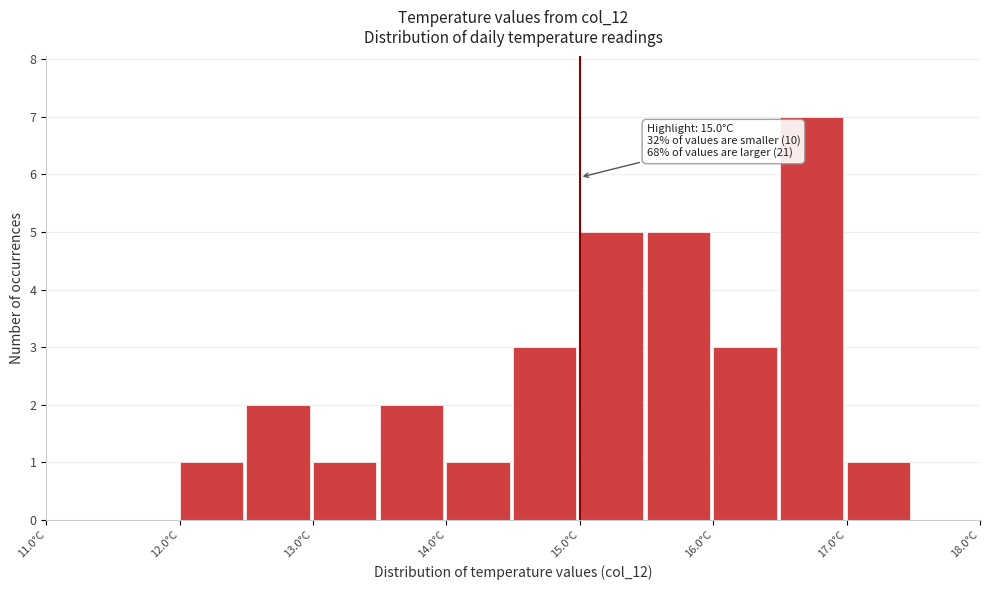

Which range on the x-axis has the tallest bar?

16.5 to 17.0